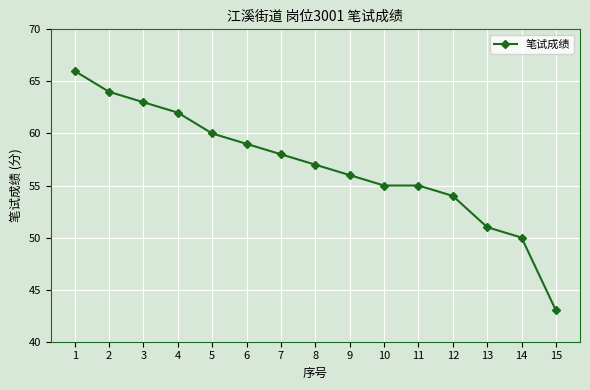

Reading right to left, what are all the values shown in this chart?

43	50	51	54	55	55	56	57	58	59	60	62	63	64	66